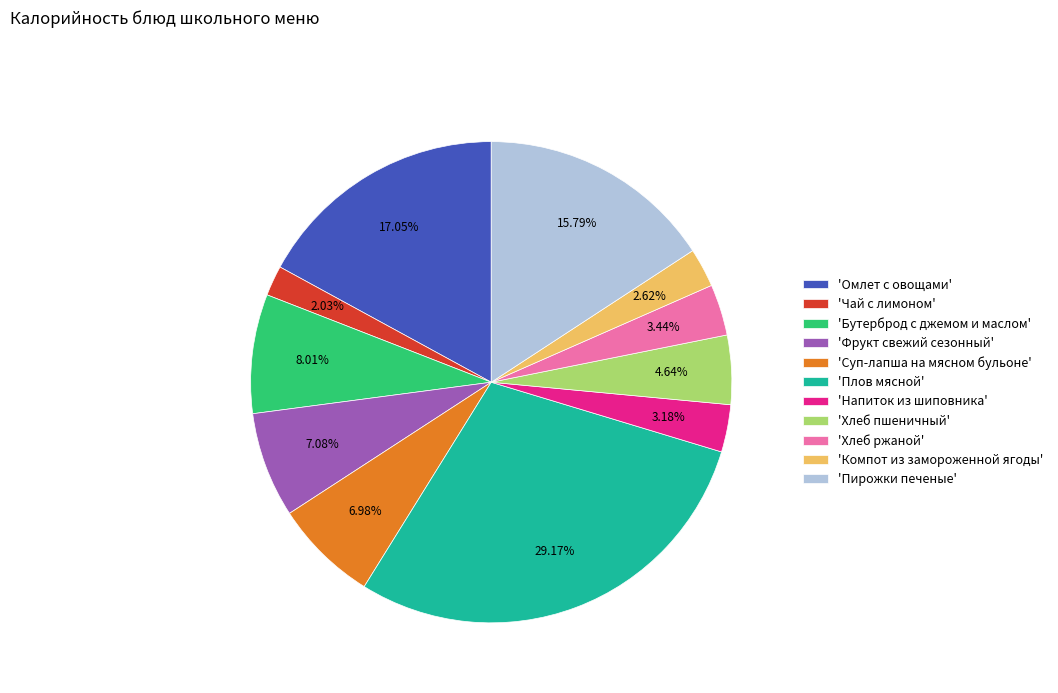

Which has a higher value, 'Бутерброд с джемом и маслом' or 'Чай с лимоном'?

'Бутерброд с джемом и маслом'